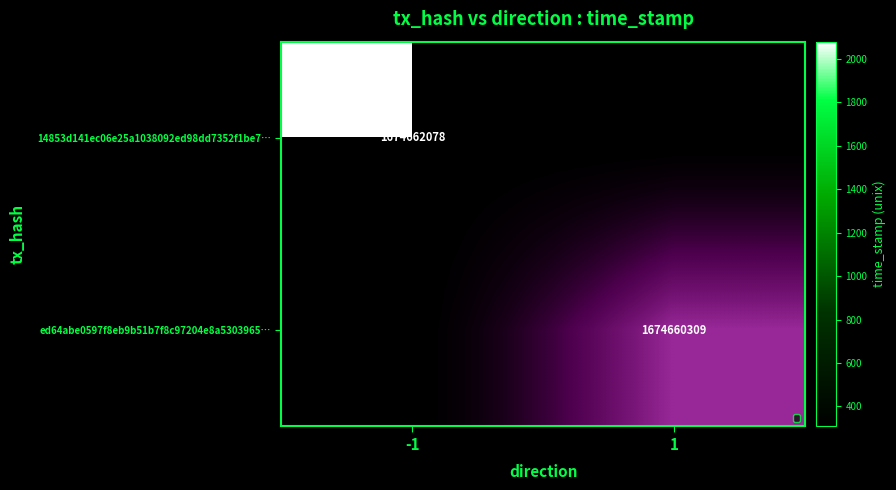

Which series has the widest spread of values?

ed64abe0597f8eb9b51b7f8c97204e8a5303965…